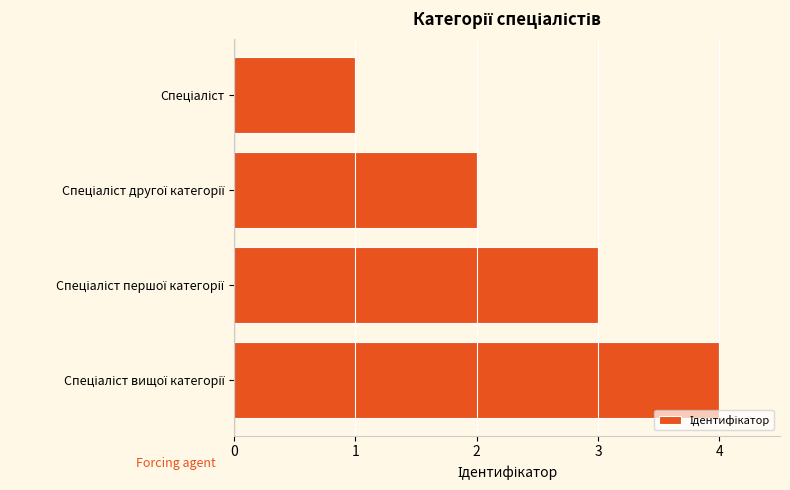

Count the number of categories in the chart.

4